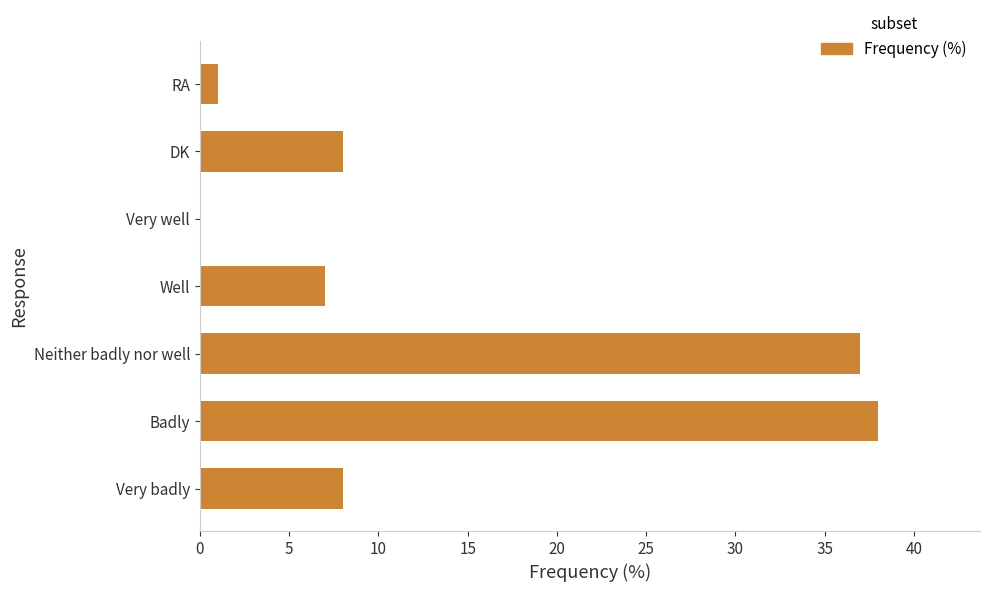

How many values are above zero?

6